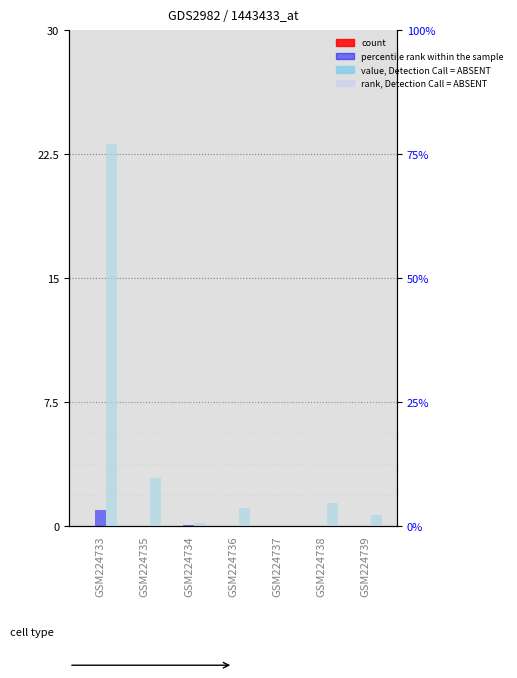

What position from the right is GSM224737?

3